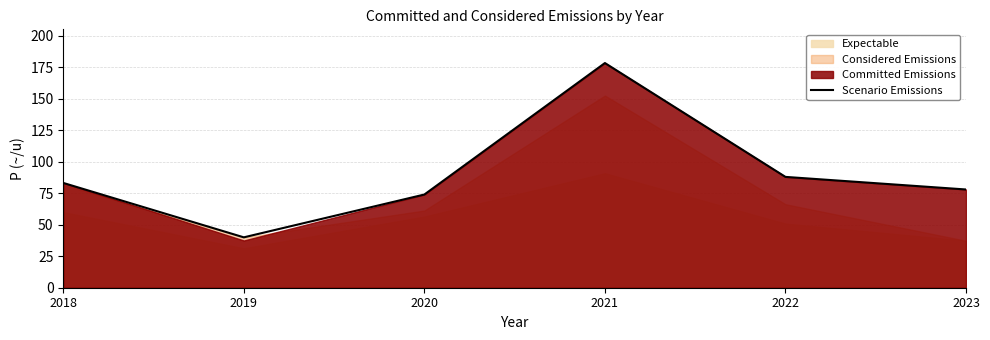

Reading left to right, extract all data points from this chart.

2018=83.2	2019=40.0	2020=74.0	2021=178.4	2022=88.0	2023=78.0